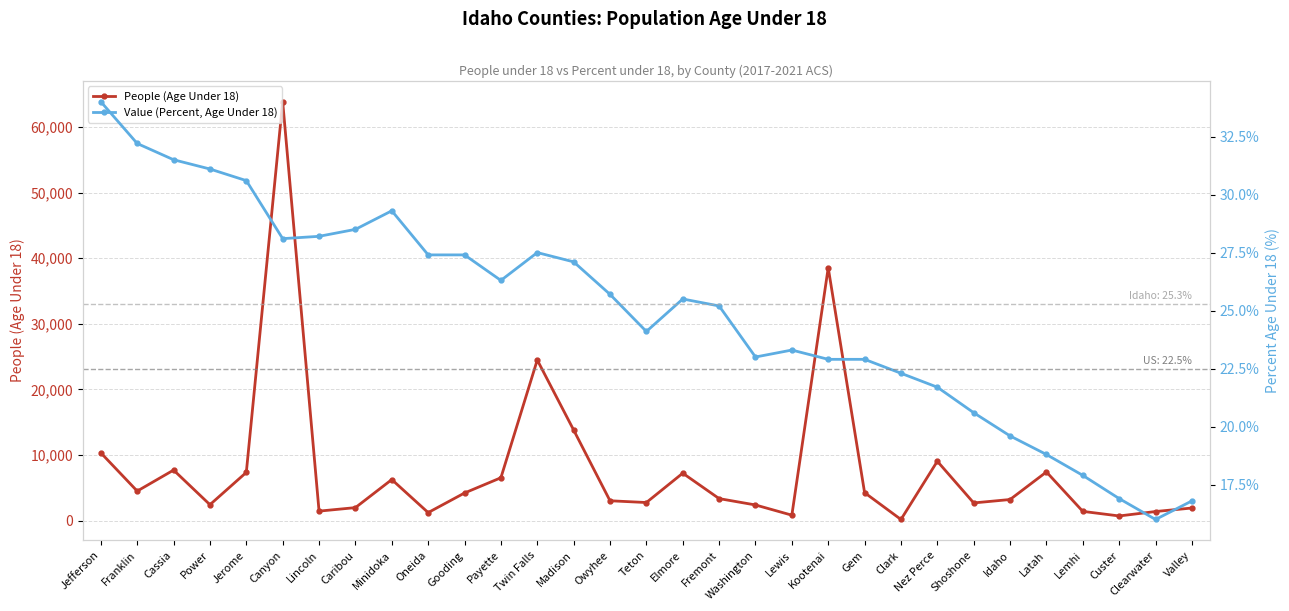

How many series are shown in this chart?

2